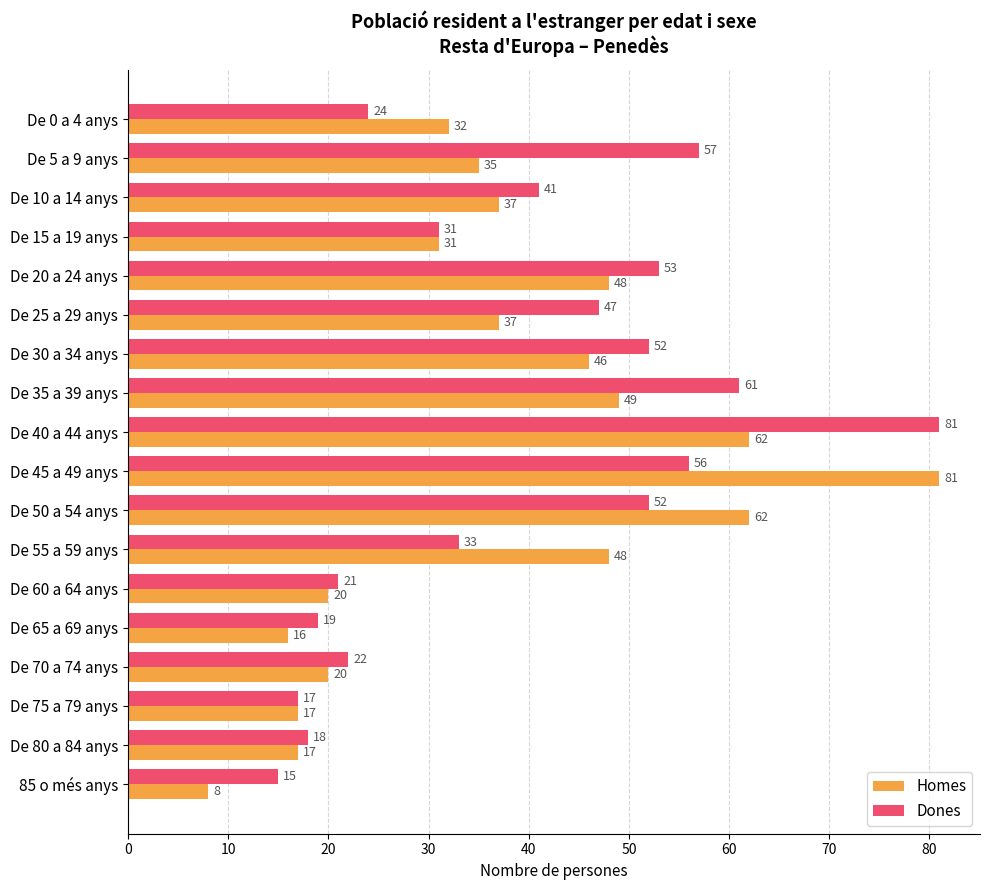

True or false: Dones has a value of 23 at De 25 a 29 anys.

False